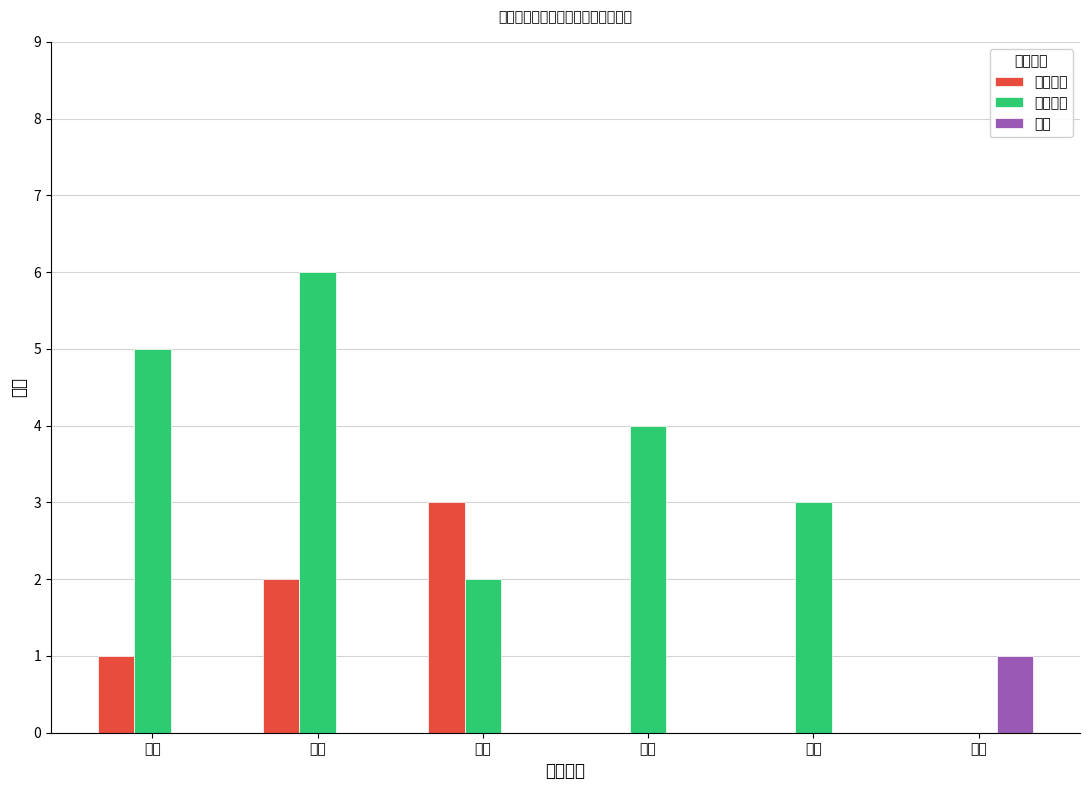

What is the maximum value shown in the chart?

6